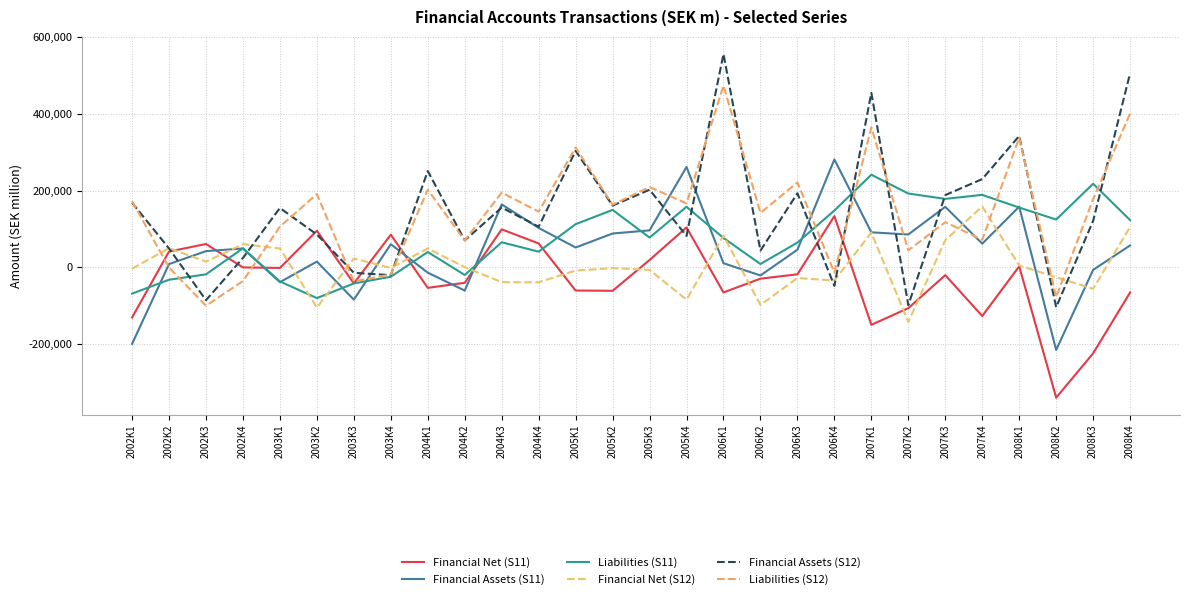

How many lines are shown in the chart?

6